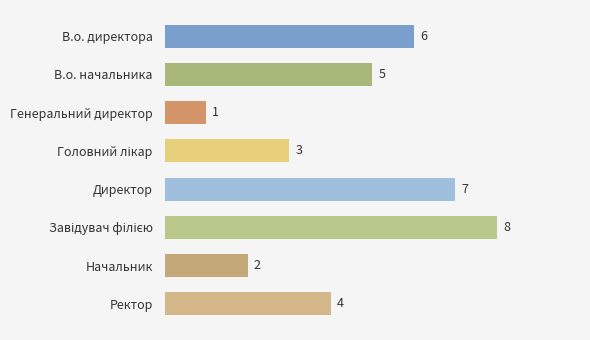

What position from the bottom is Директор?

4